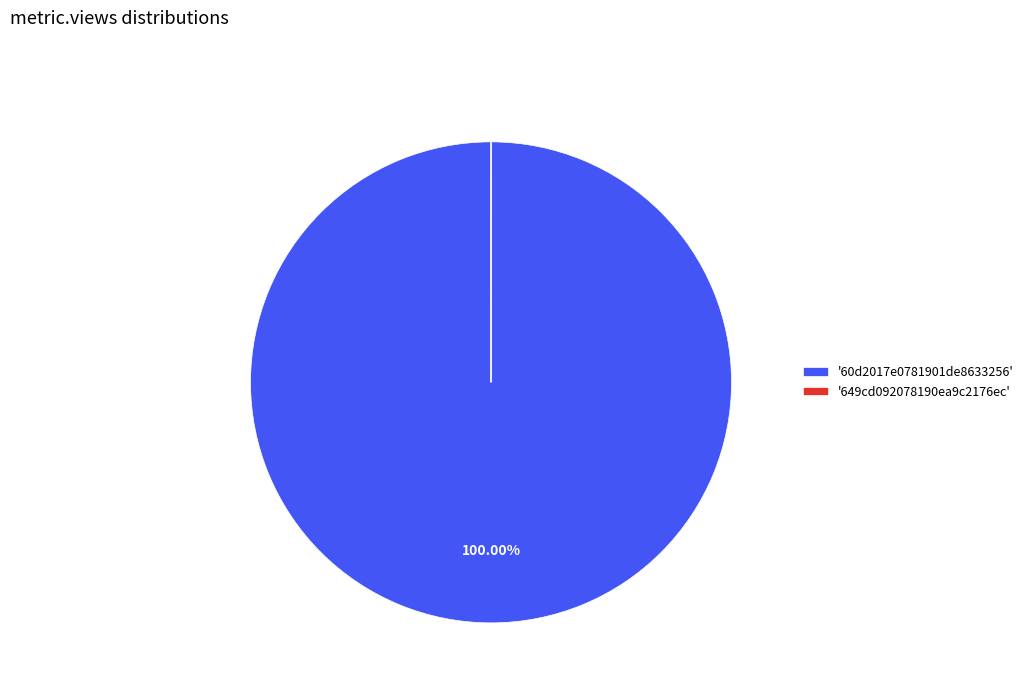

Is '60d2017e0781901de8633256' the majority of the pie?

Yes